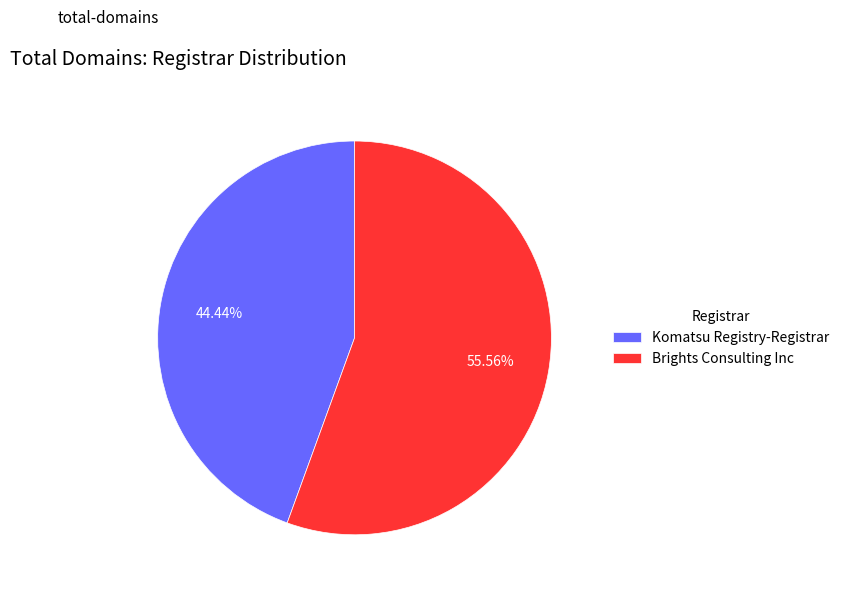

Do Brights Consulting Inc and Komatsu Registry-Registrar together represent more than half of the pie?

Yes